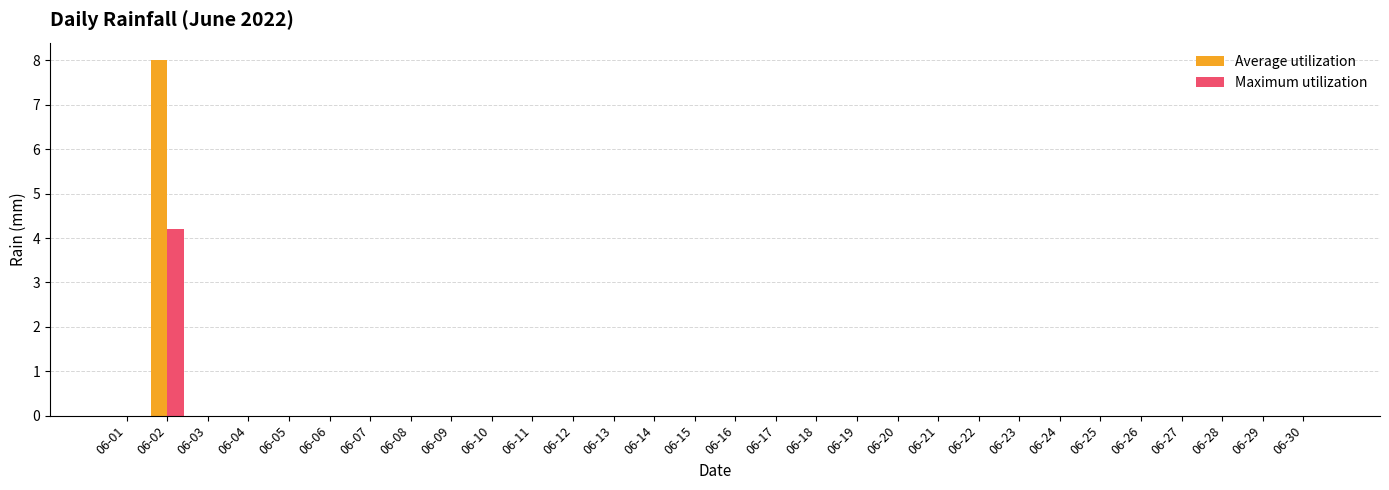

The value of Average utilization at 06-10 is -4.6. True or false?

False